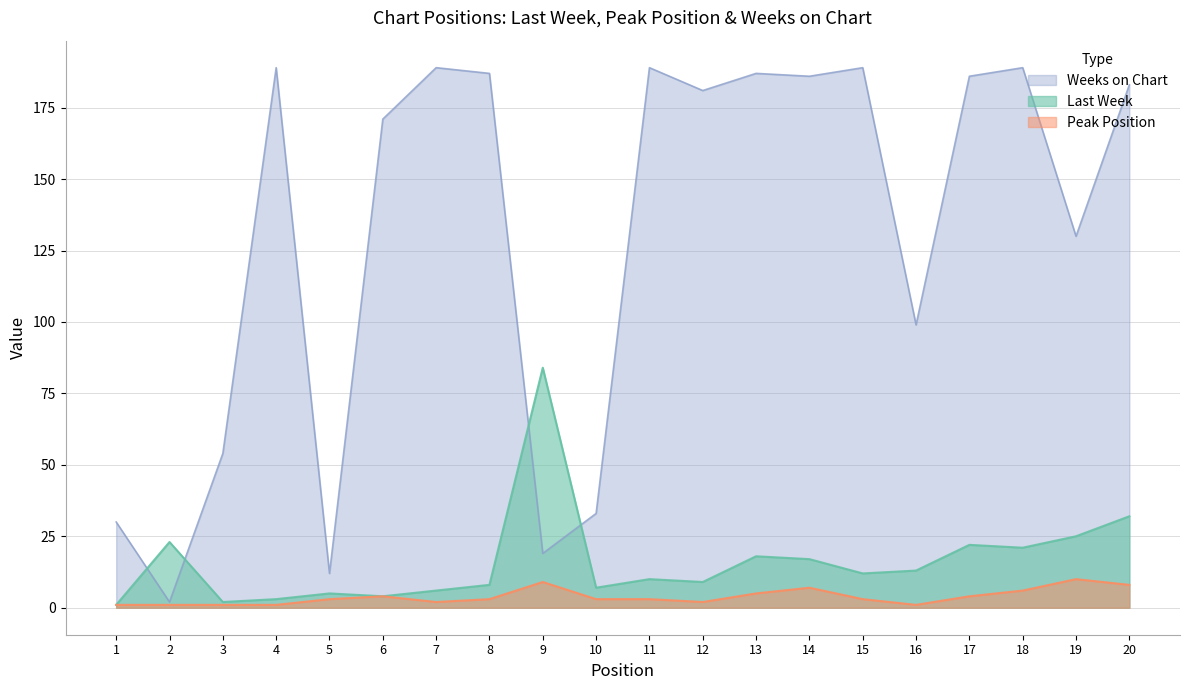

At which category is the sum across all series the highest?

20